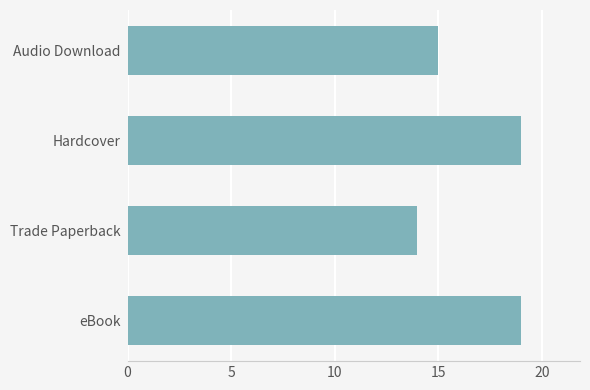

The value at eBook is 19. True or false?

True